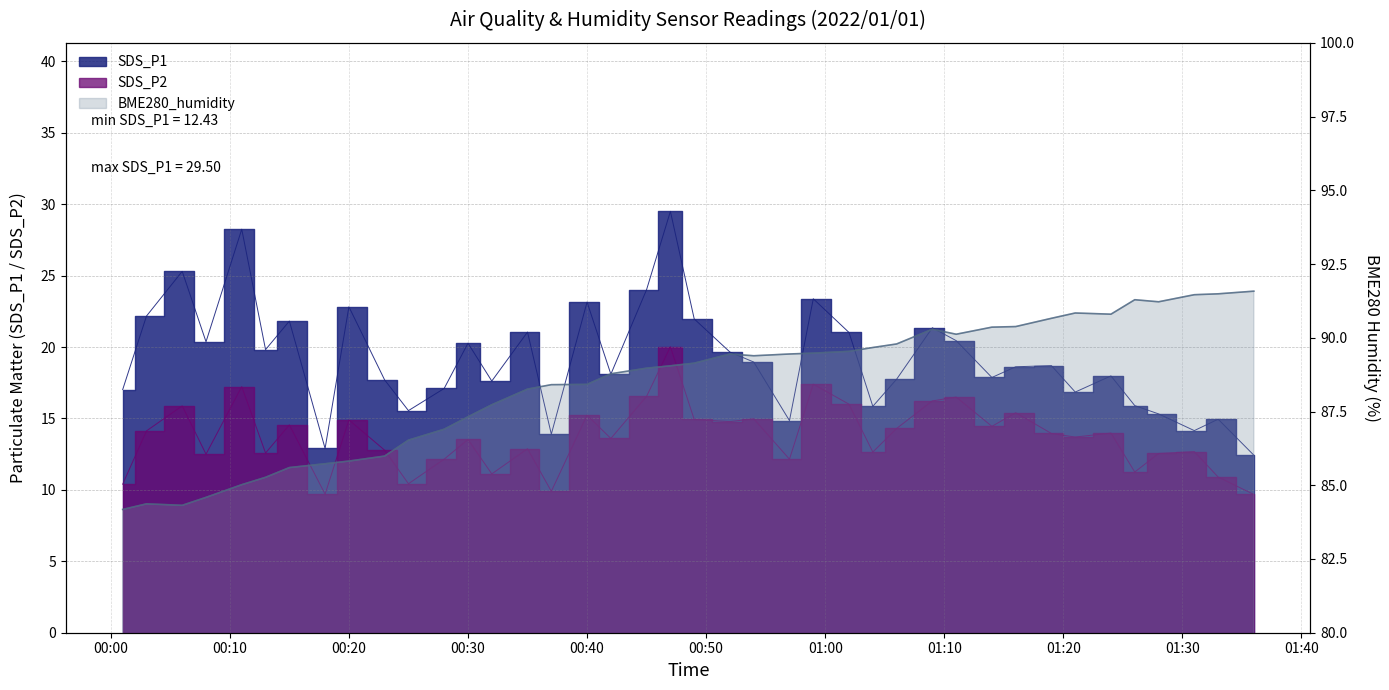

What are all the series names shown in the legend?

SDS_P1, SDS_P2, BME280_humidity